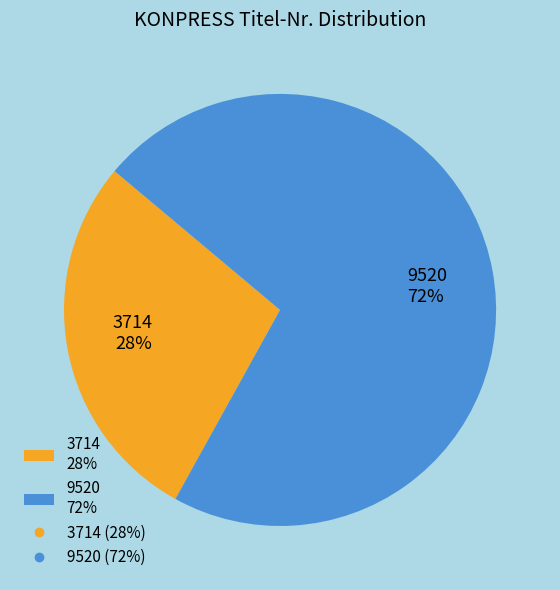

Do 9520 72% and 3714 28% together represent more than half of the pie?

Yes